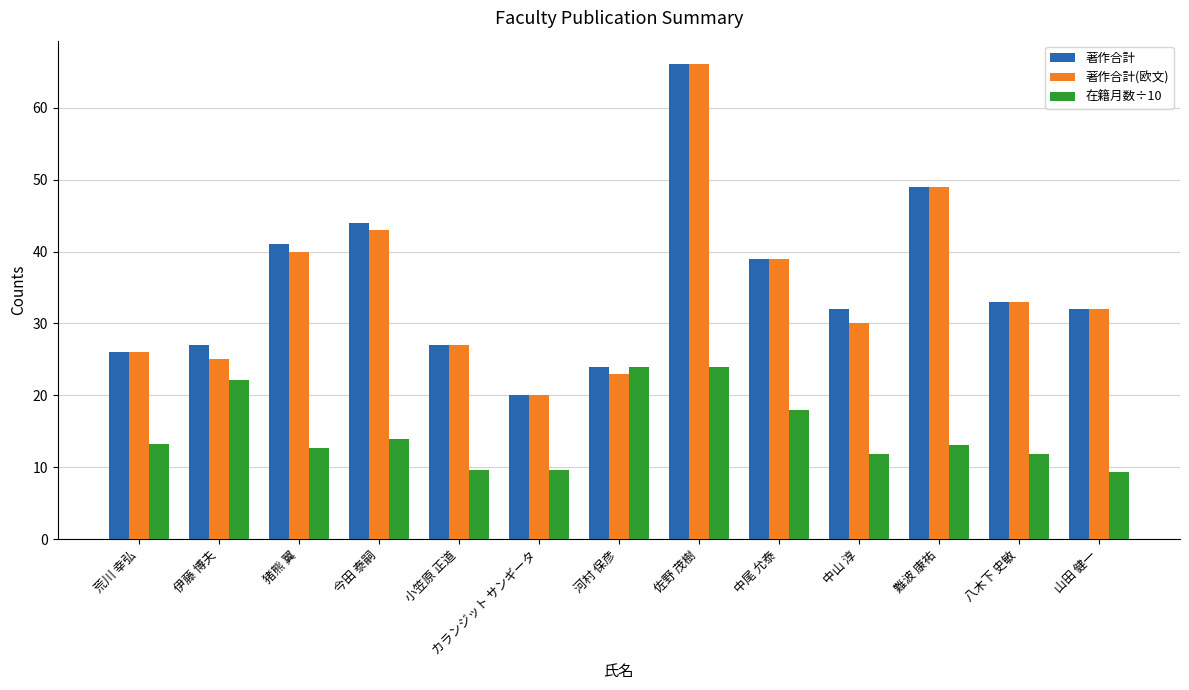

What is the approximate value of 著作合計(欧文) at 猪熊 翼?

40.0